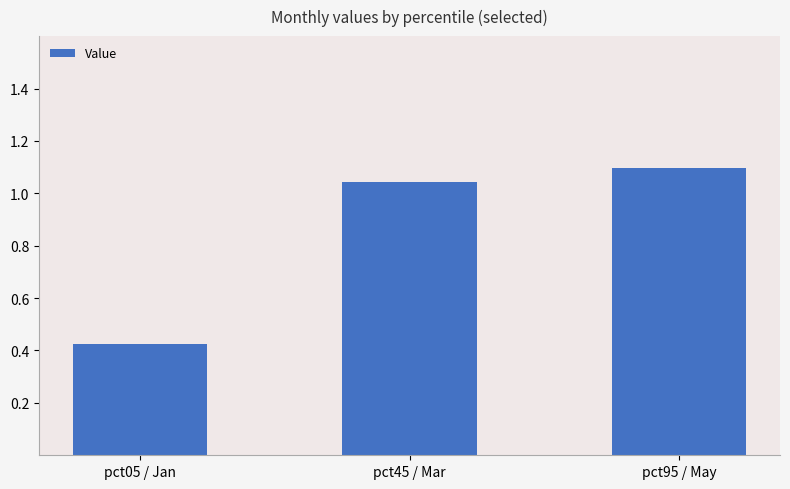

What is the value of the 3rd bar from the left?

1.1